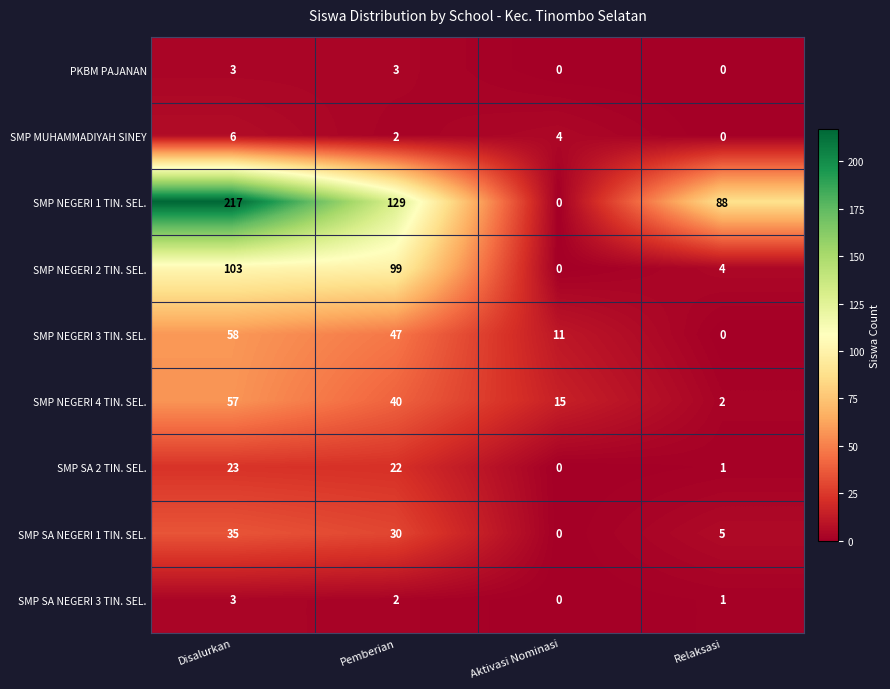

At how many categories does at least one series exceed 167?

1